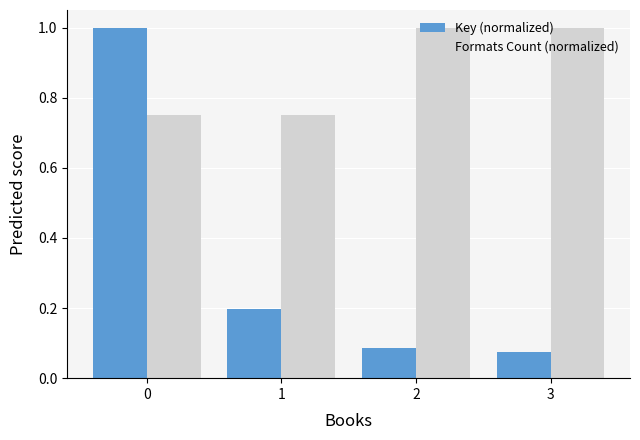

What is the sum of the Key (normalized) values at 1 and 0?

1.2